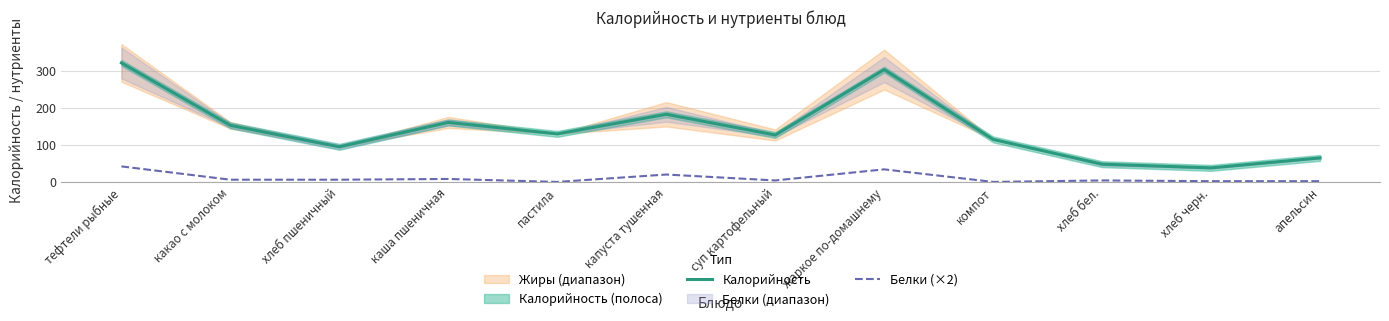

What is the difference between the maximum and second lowest values in the Калорийность series?

274